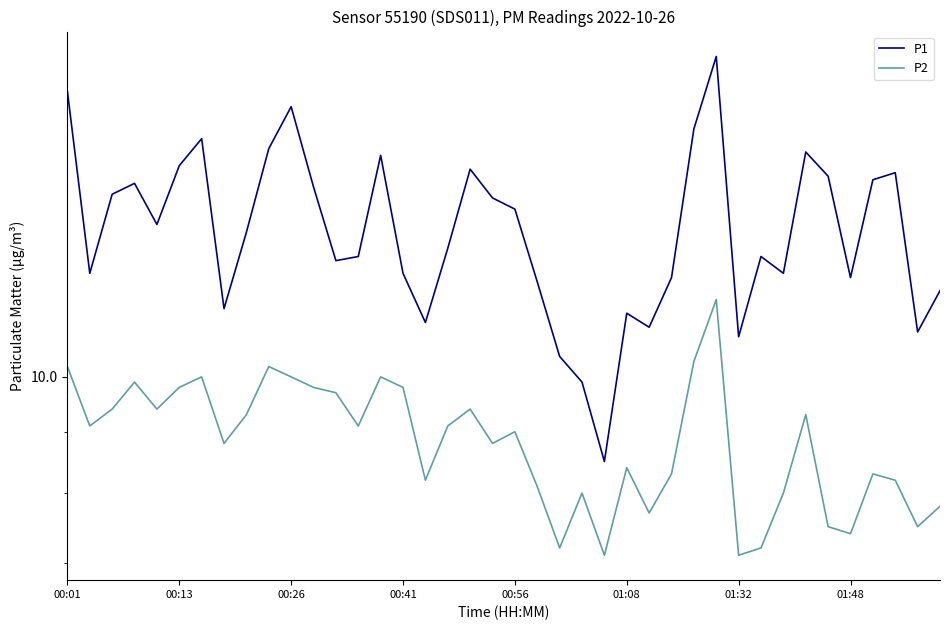

Which series has the widest spread of values?

P1